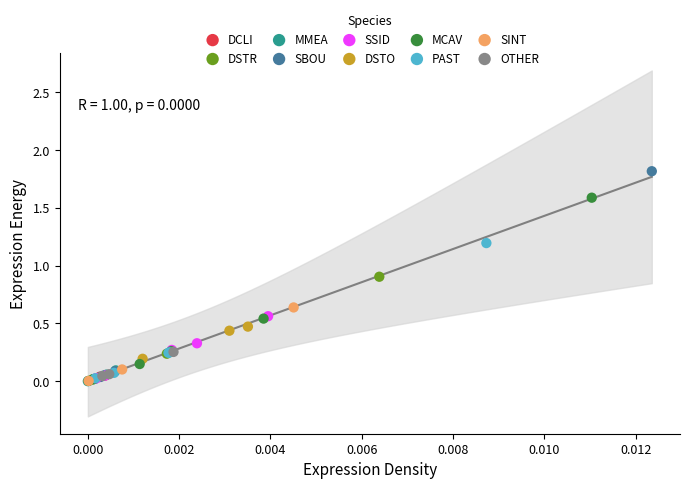

What are all the series names shown in the legend?

DCLI, DSTR, MMEA, SBOU, SSID, DSTO, MCAV, PAST, SINT, OTHER